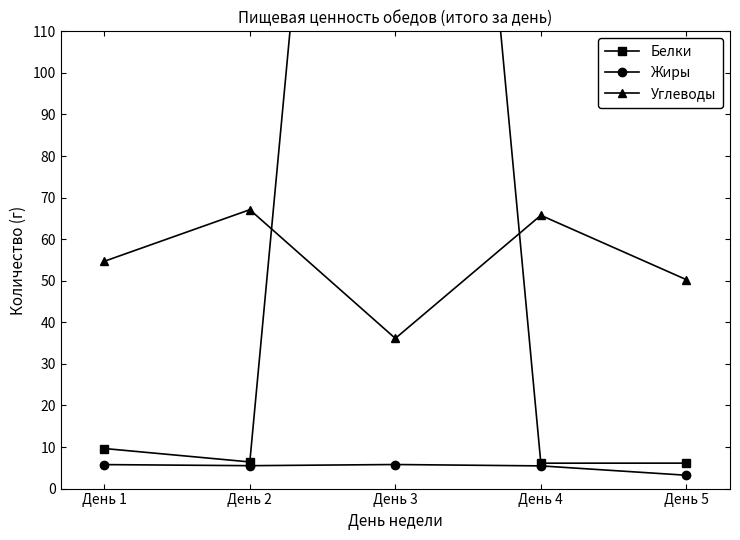

Which series has the largest range (max minus min)?

Белки